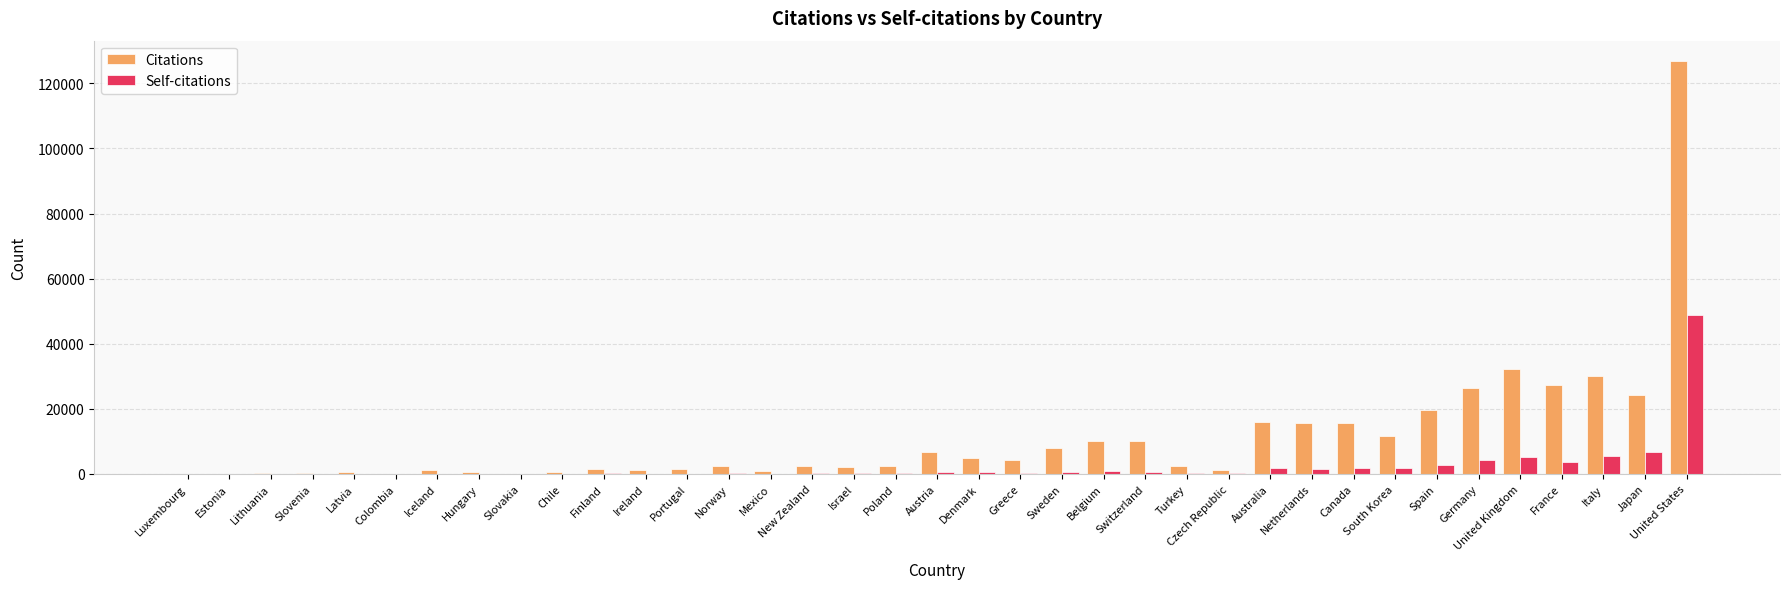

Count the number of categories in the chart.

37